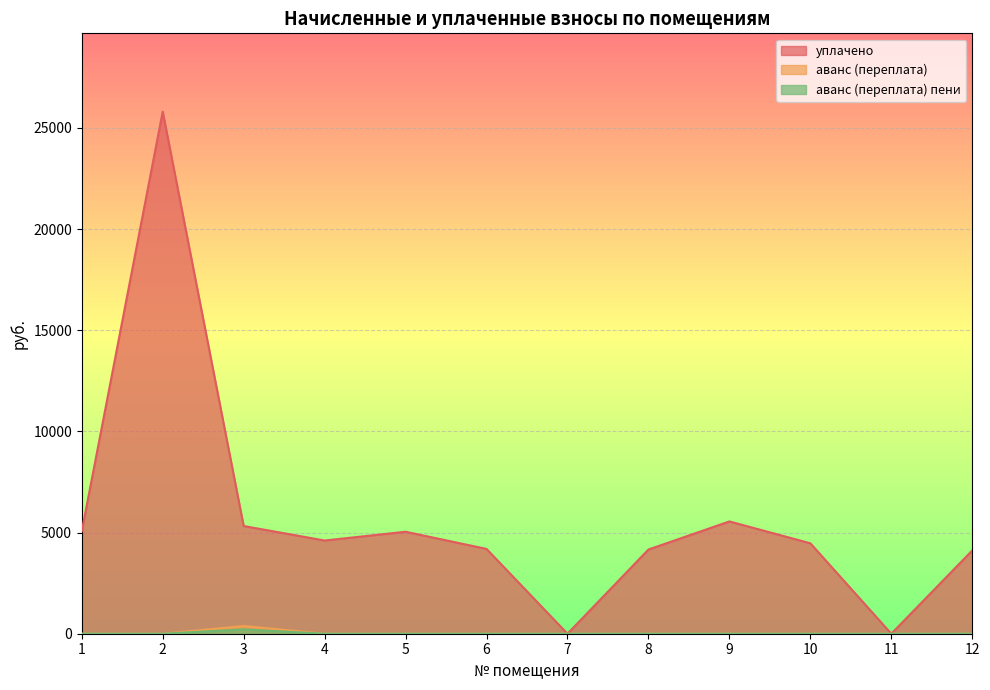

True or false: аванс (переплата) and уплачено intersect in this chart.

False